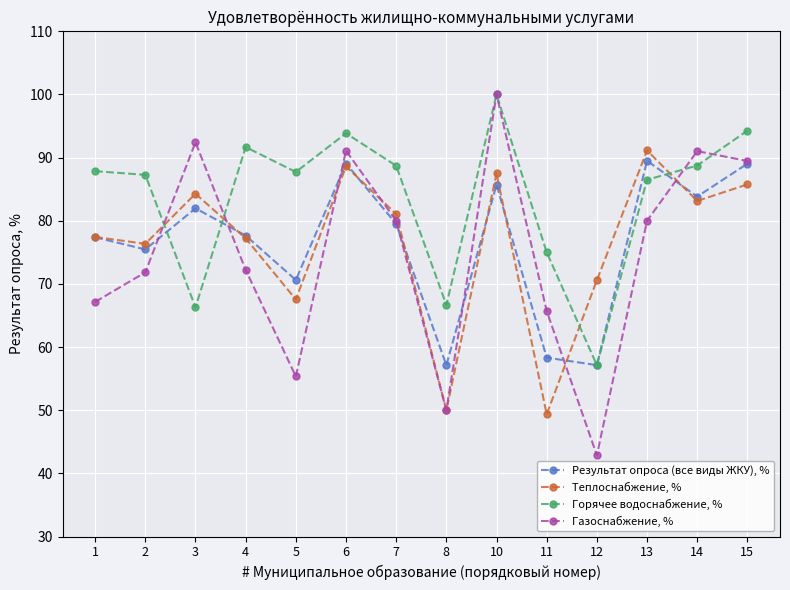

What is the difference between the second highest and second lowest values in the Горячее водоснабжение, % series?

28.0